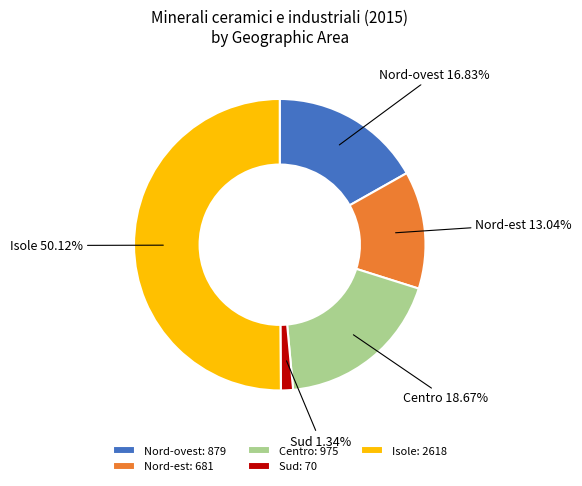

What is the smallest slice in the pie chart?

Sud